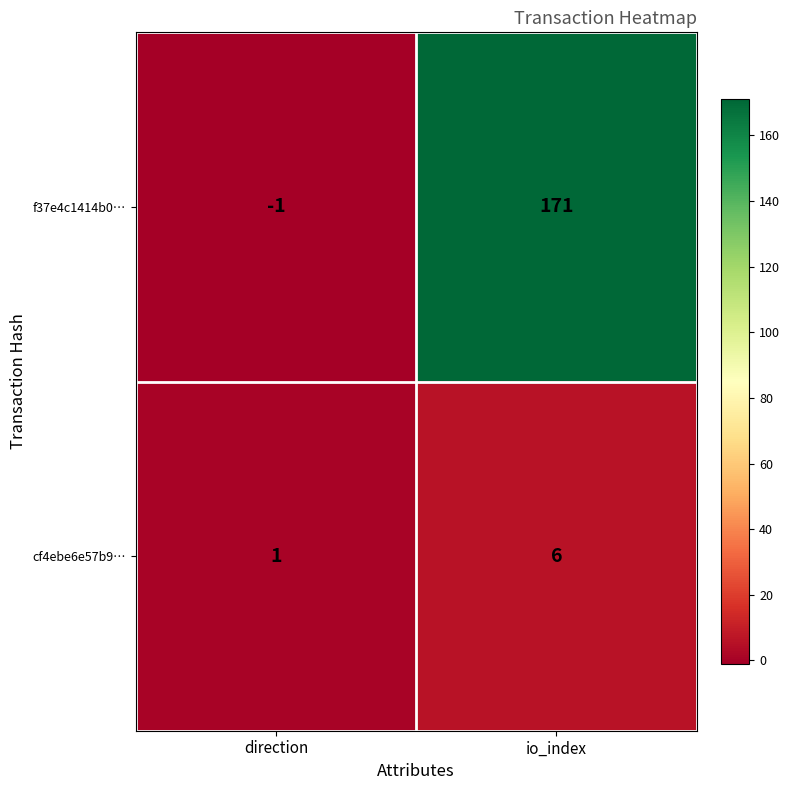

Which label corresponds to the largest value in the chart?

io_index